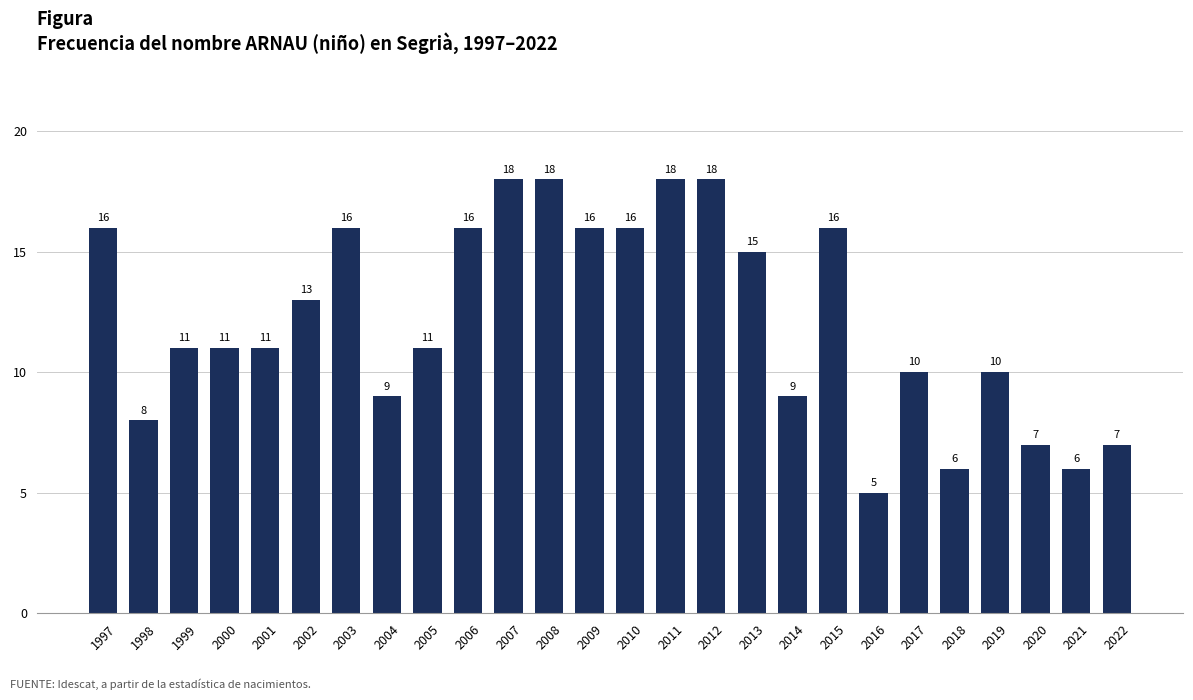

At which category does the chart reach its minimum across all series?

2016